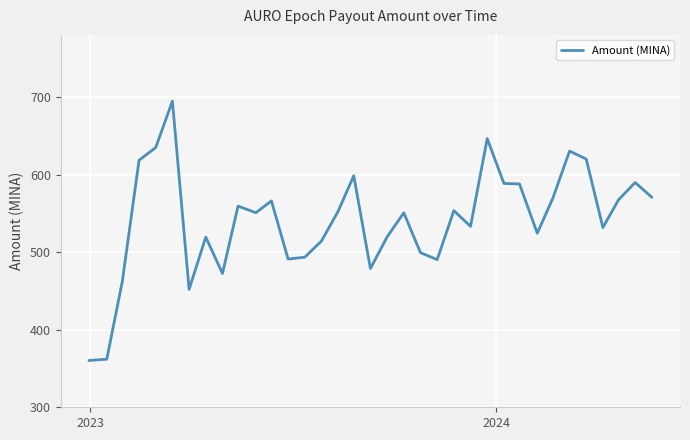

What is the minimum value shown in the chart?

360.3